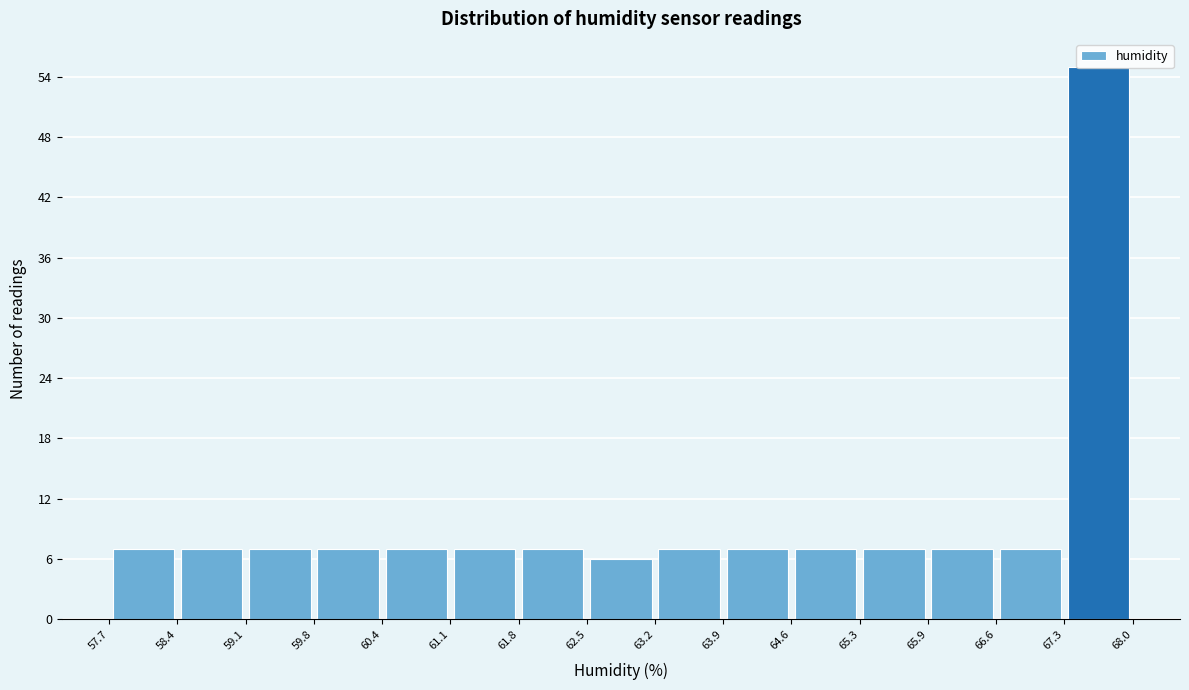

Reading left to right, transcribe this chart: for each bar, give the range it covers on the x-axis and its height. The values are not printed on the chart, so give them approximately, as read against the axis.

57.7 to 58.4: 7
58.4 to 59.1: 7
59.1 to 59.8: 7
59.8 to 60.4: 7
60.4 to 61.1: 7
61.1 to 61.8: 7
61.8 to 62.5: 7
62.5 to 63.2: 6
63.2 to 63.9: 7
63.9 to 64.6: 7
64.6 to 65.3: 7
65.3 to 65.9: 7
65.9 to 66.6: 7
66.6 to 67.3: 7
67.3 to 68.0: 55